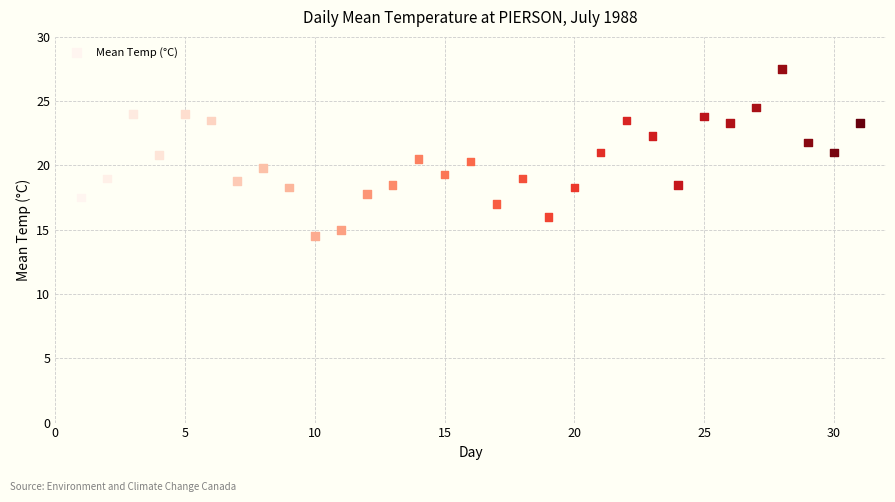

What is the range of Y values (max minus min)?

13.0